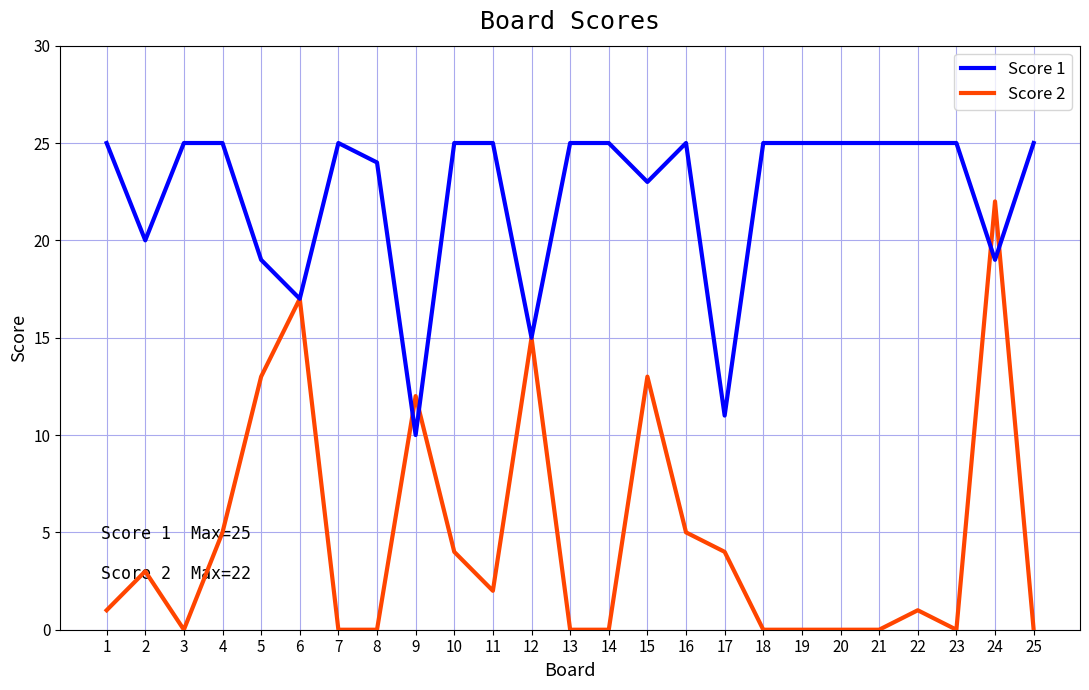

True or false: Score 1 and Score 2 cross at least once.

True